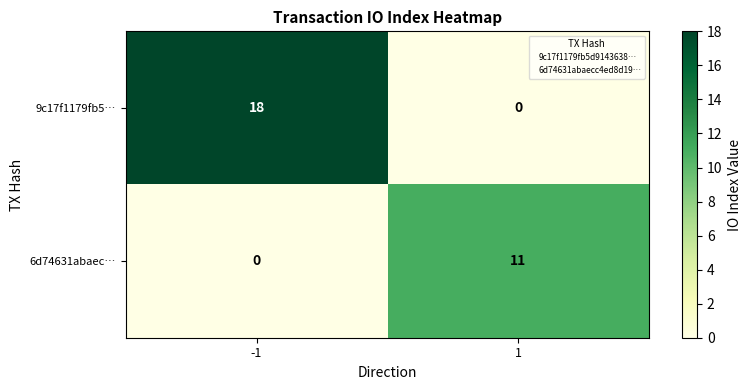

Reading left to right, what are all the values shown in this chart?

9c17f1179fb5…: -1=18	1=0
6d74631abaec…: -1=0	1=11